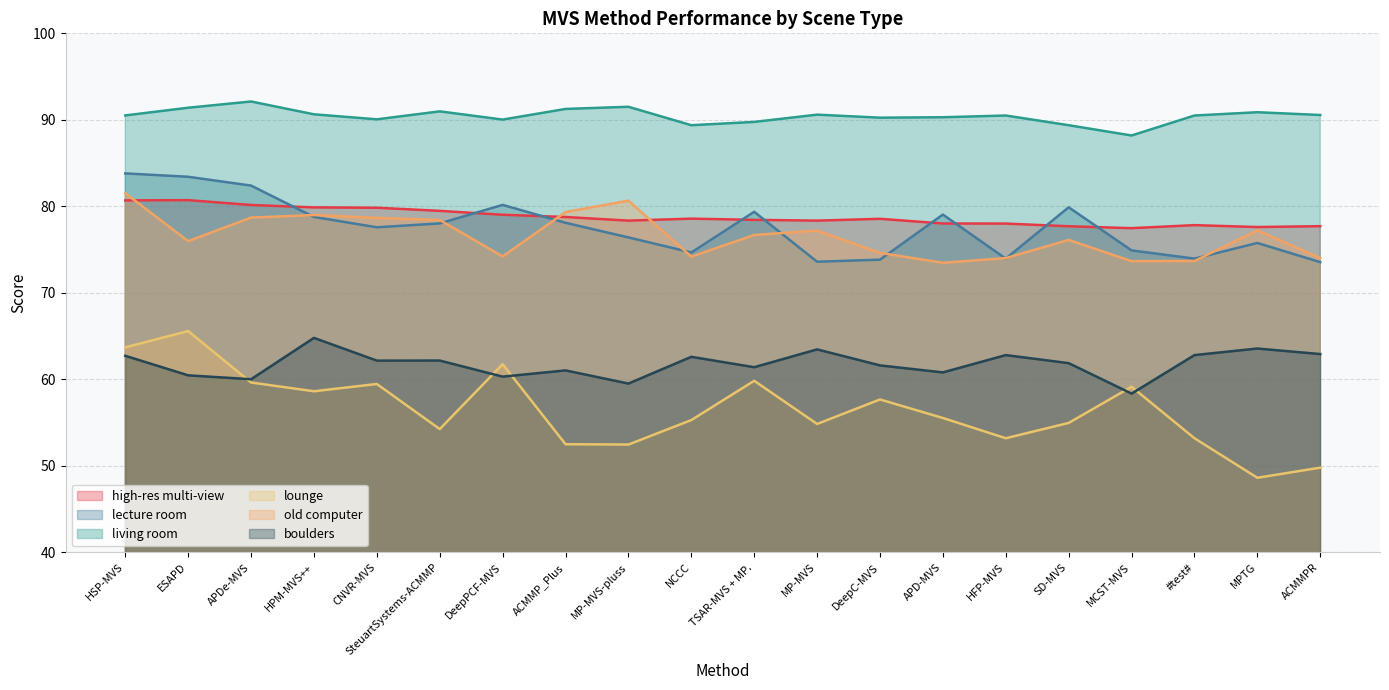

The value of lounge at APD-MVS is 55.5. True or false?

True